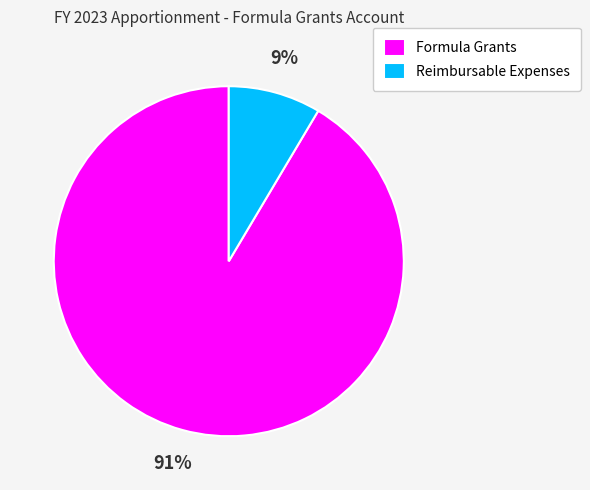

Is Reimbursable Expenses the majority of the pie?

No